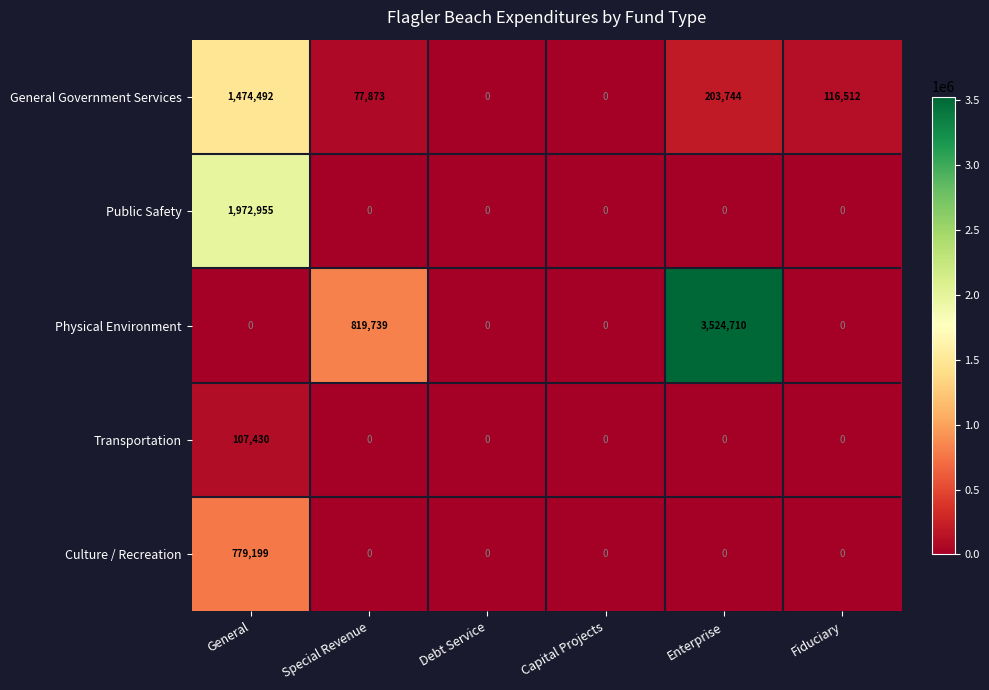

Is it true that Public Safety equals -1001395 at Fiduciary?

False